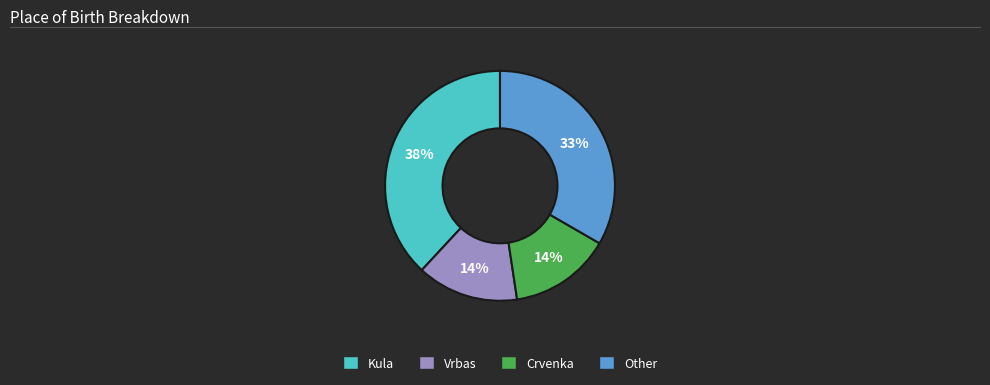

Does Other represent more than half of the total?

No